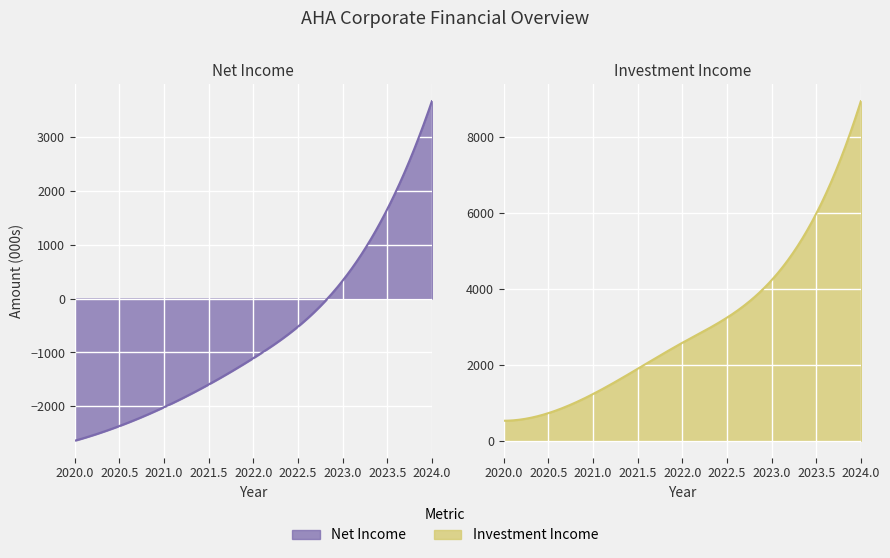

What is the spread (max minus min) of values at 2024?

5278